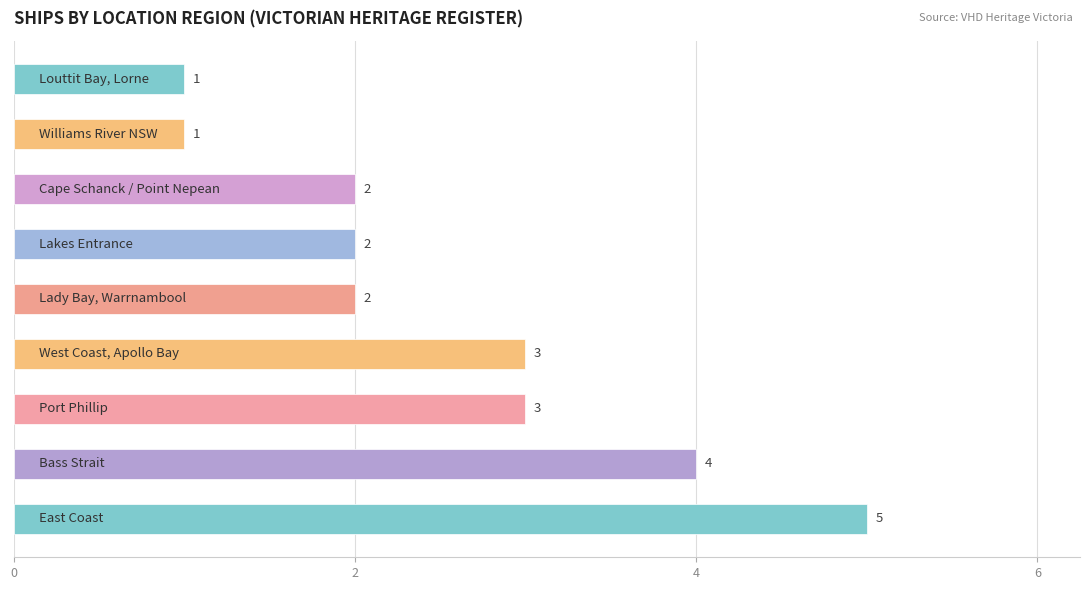

What is the difference between the second highest and second lowest values?

3